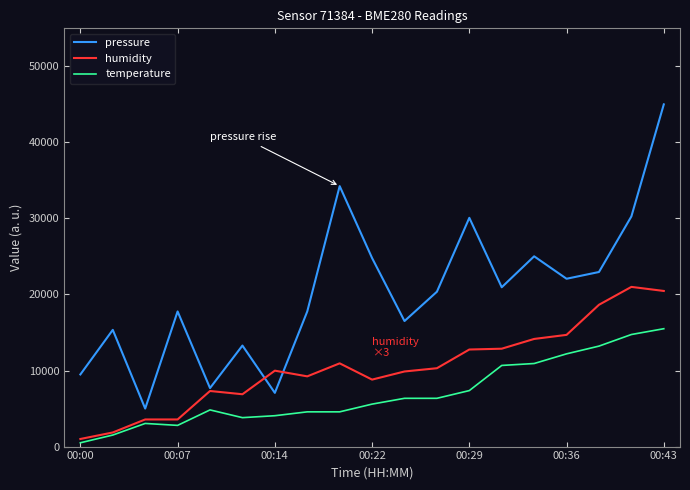

What is the greatest value displayed?

45000.0